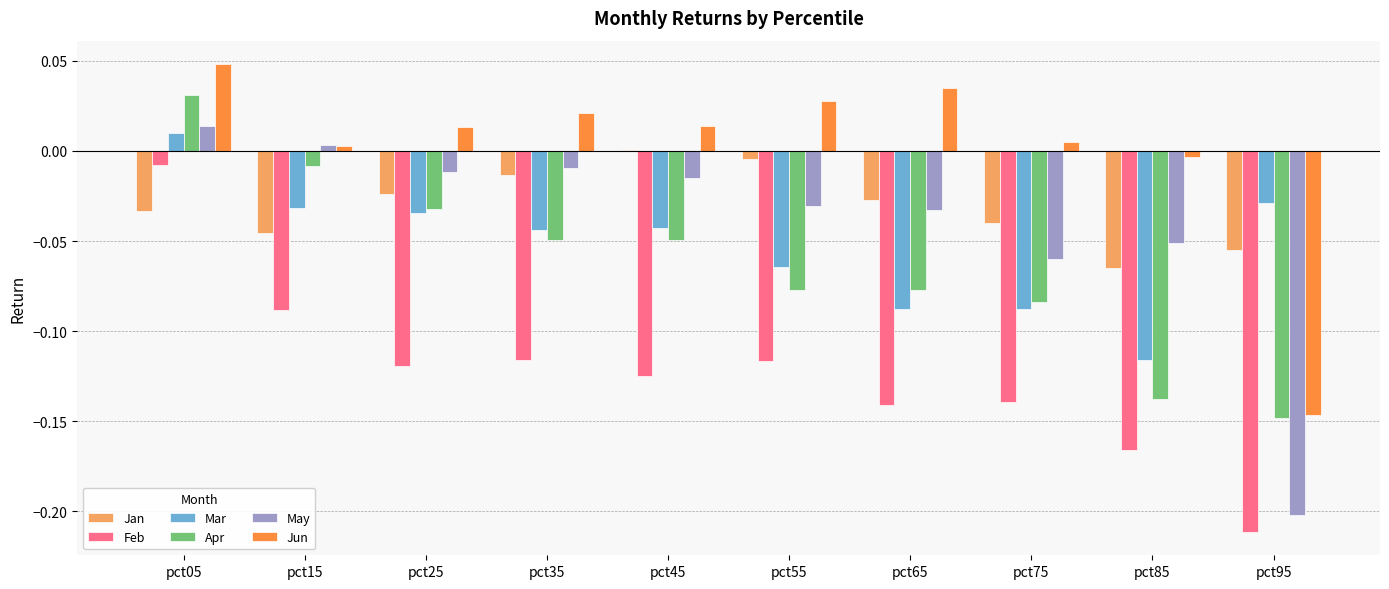

How many data points does each series have?

10